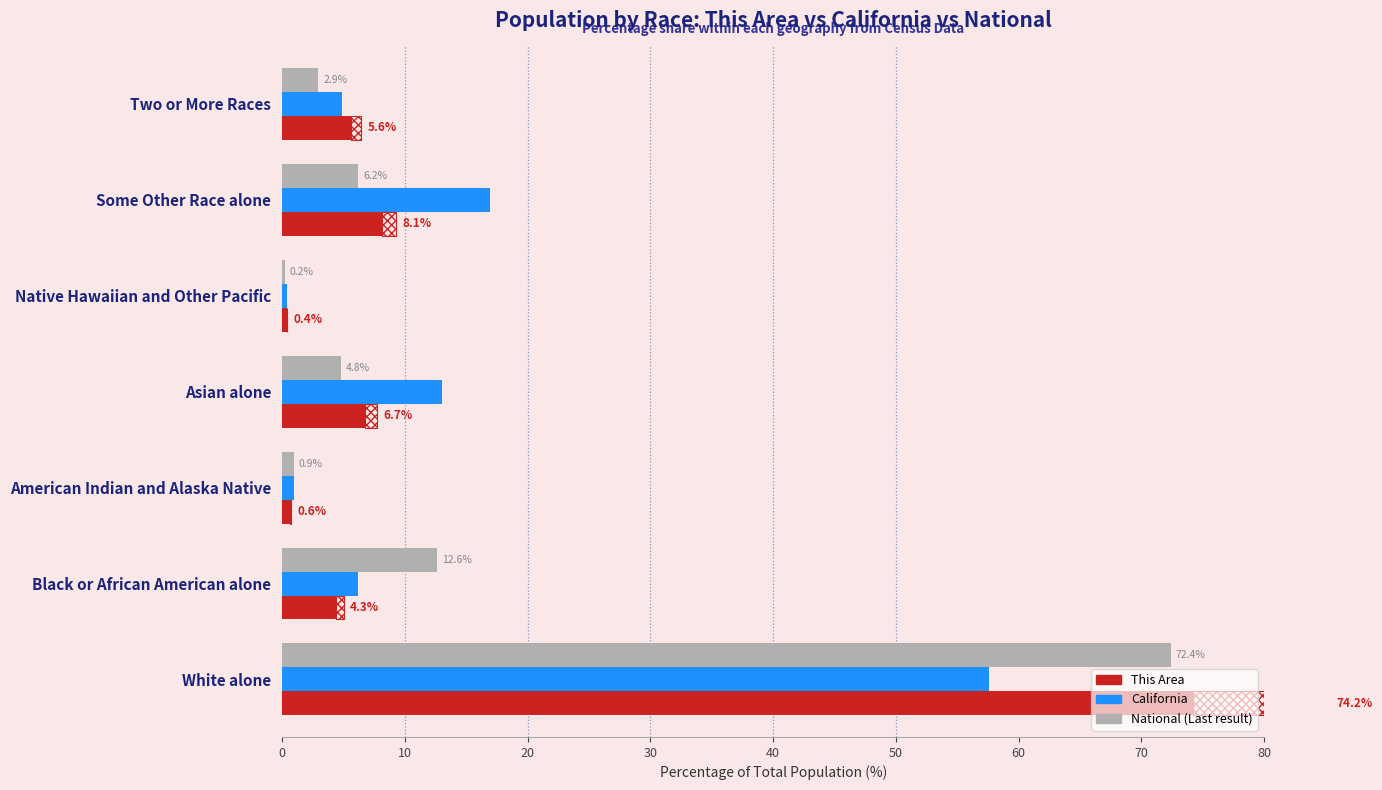

What are all the series names shown in the legend?

National, California, This Area